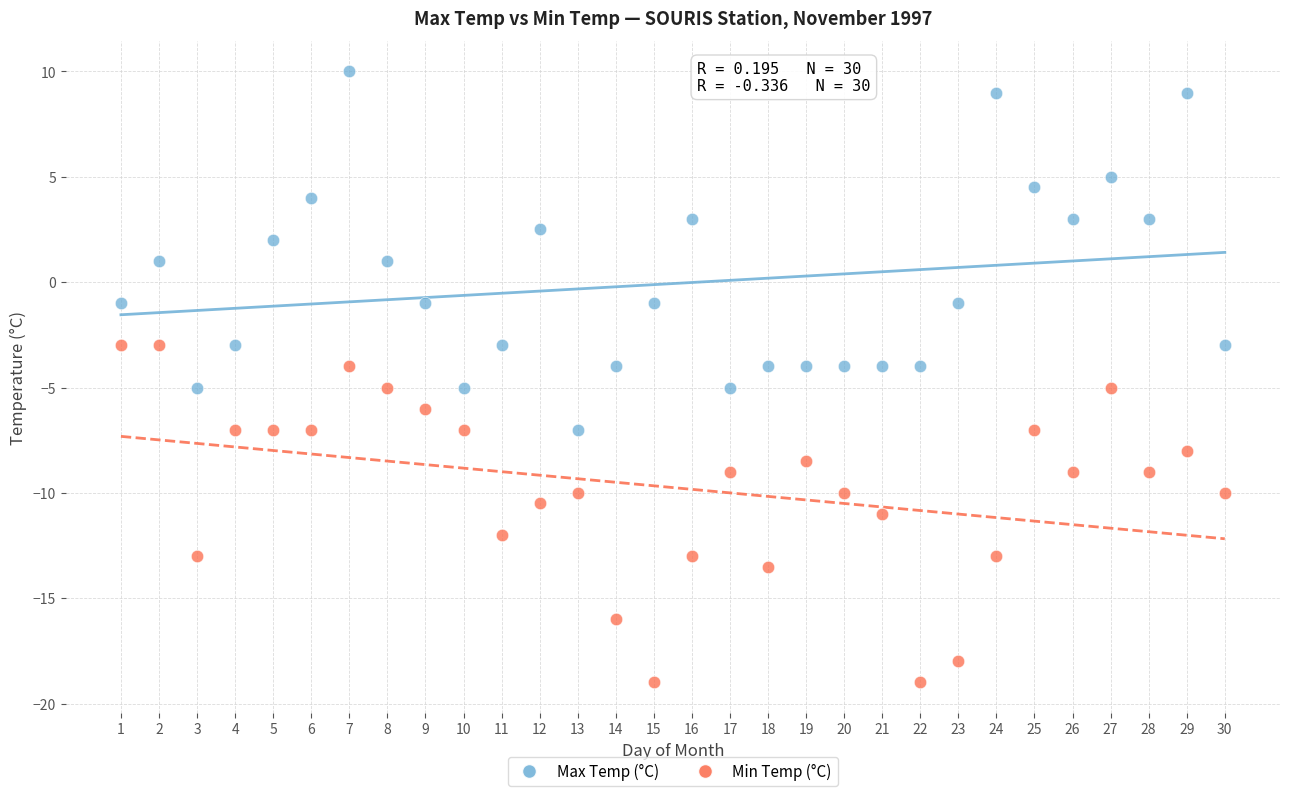

Which series contains the highest Y value?

Max Temp (°C)